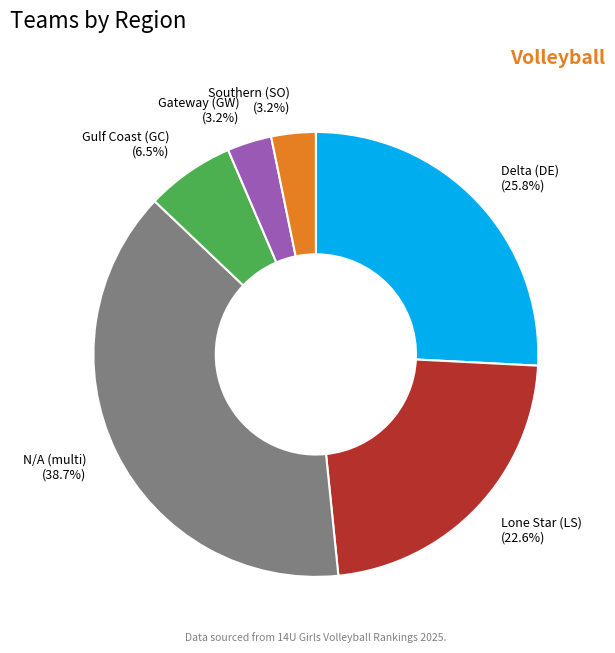

Between Gulf Coast (GC) and Gateway (GW), which is larger?

Gulf Coast (GC)